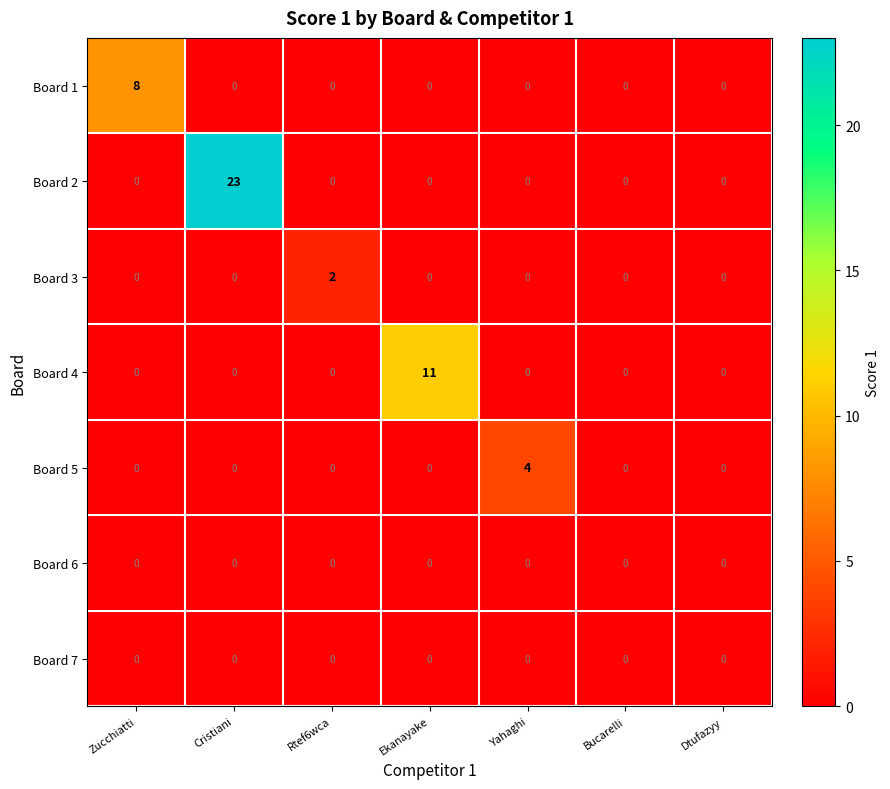

What is the maximum value for Board 4?

11